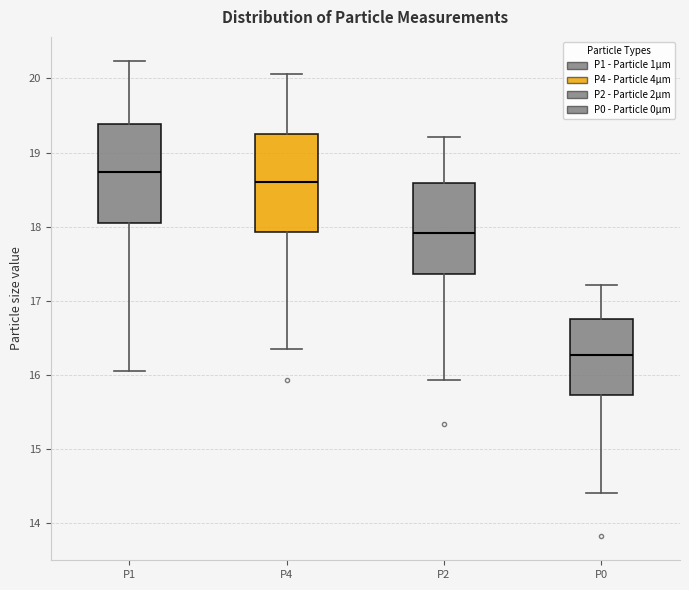

Reading left to right, transcribe this box plot: for each box, give where its median line is, the range the box spans, and where its two whiskers end, as read against the y-axis. The values are not printed on the chart, so give them approximately, as read against the axis.

P1: median 18.7, box 18.0 to 19.4, whiskers 16.1 to 20.2
P4: median 18.6, box 17.9 to 19.3, whiskers 16.4 to 20.1
P2: median 17.9, box 17.4 to 18.6, whiskers 15.9 to 19.2
P0: median 16.3, box 15.7 to 16.8, whiskers 14.4 to 17.2